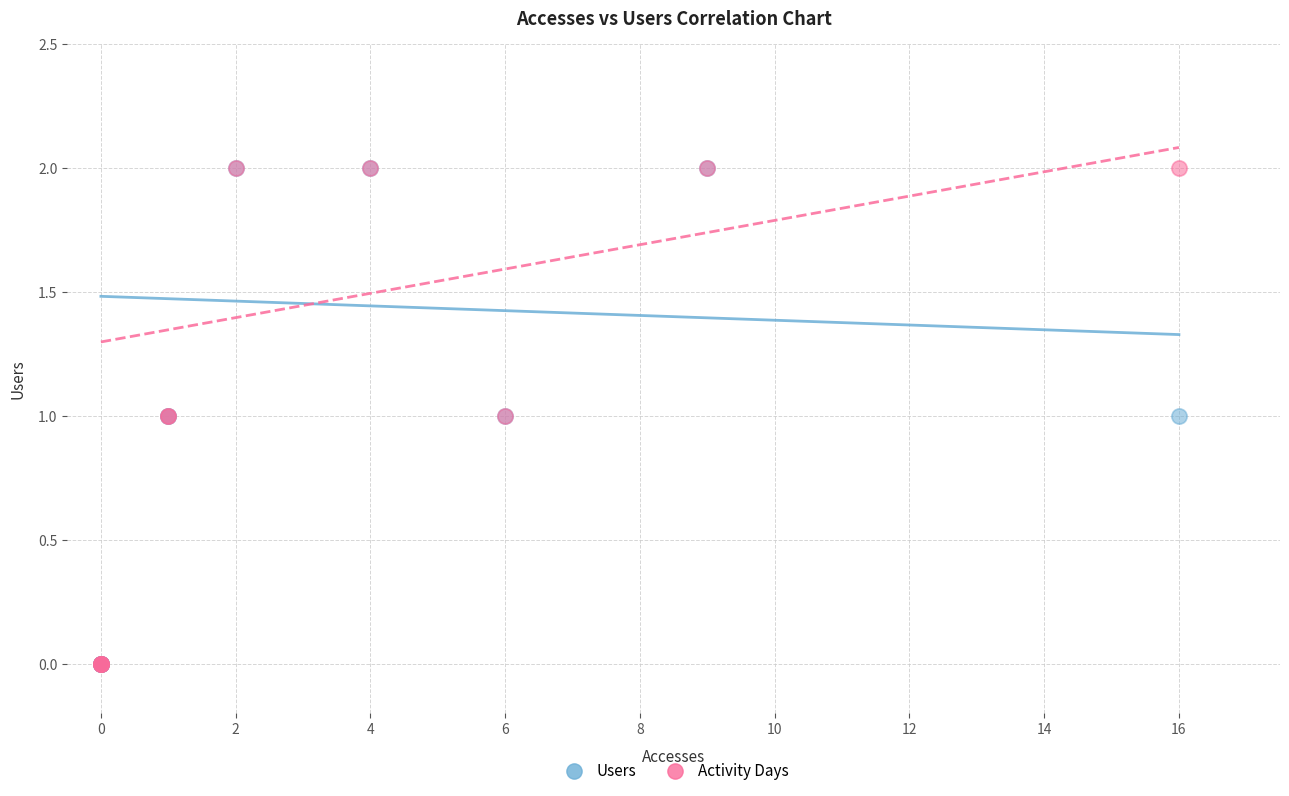

What are all the series names shown in the legend?

Users, Activity Days